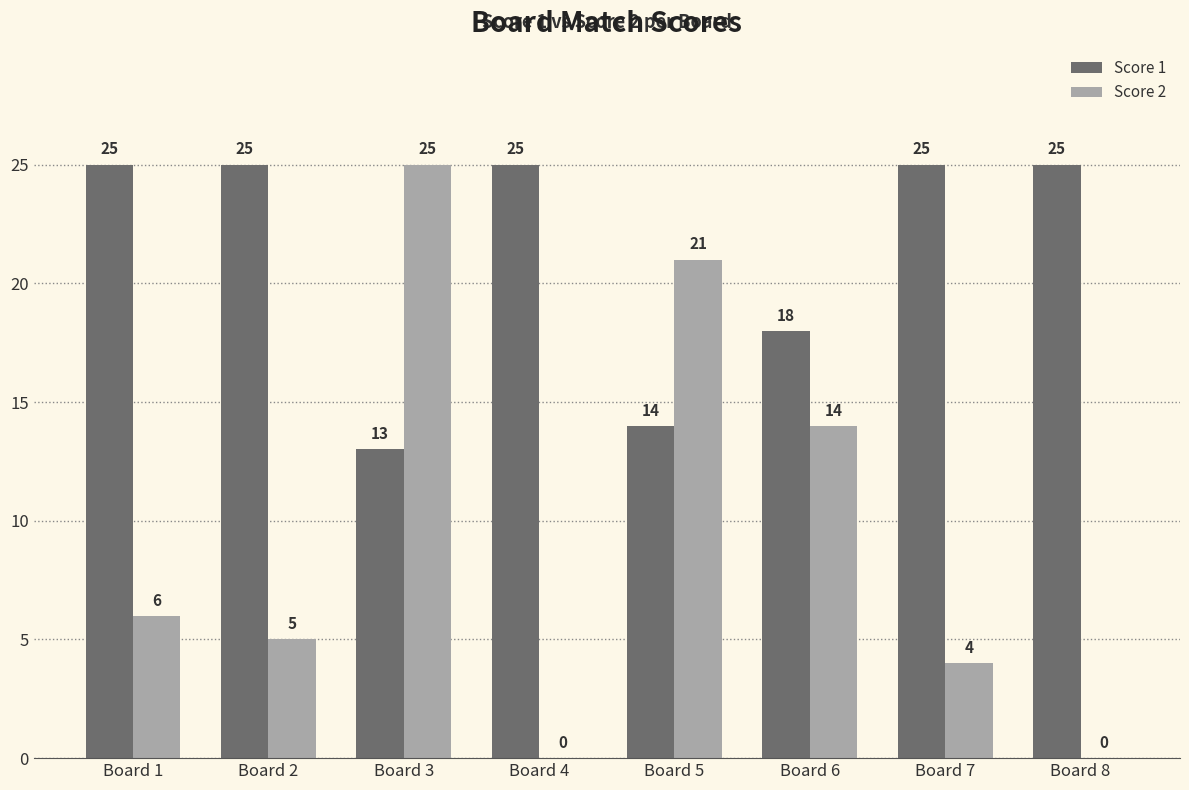

What is the maximum value for Score 1?

25